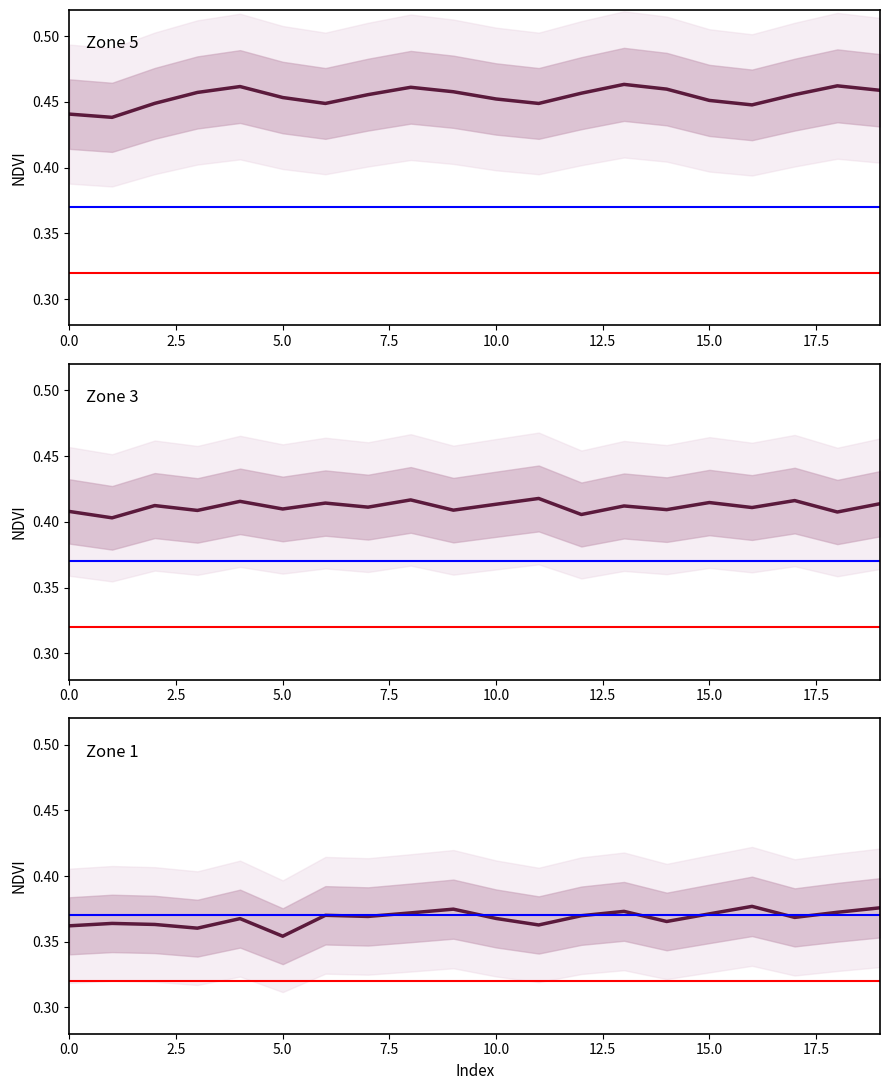

The zone_5 series shows 0.5 at 17. True or false?

True